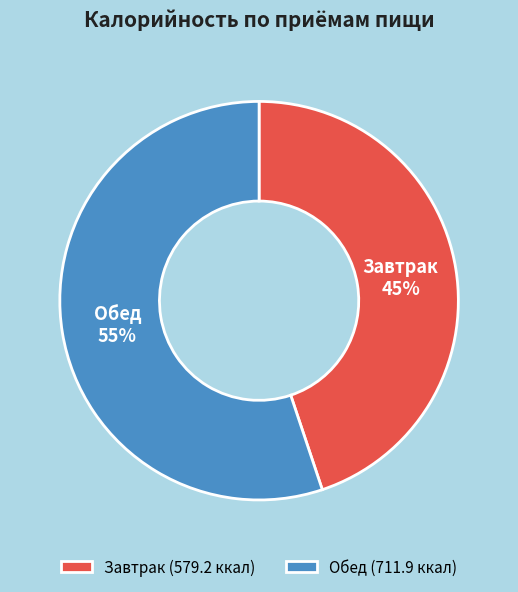

Combined, do Обед and Завтрак account for over 50%?

Yes